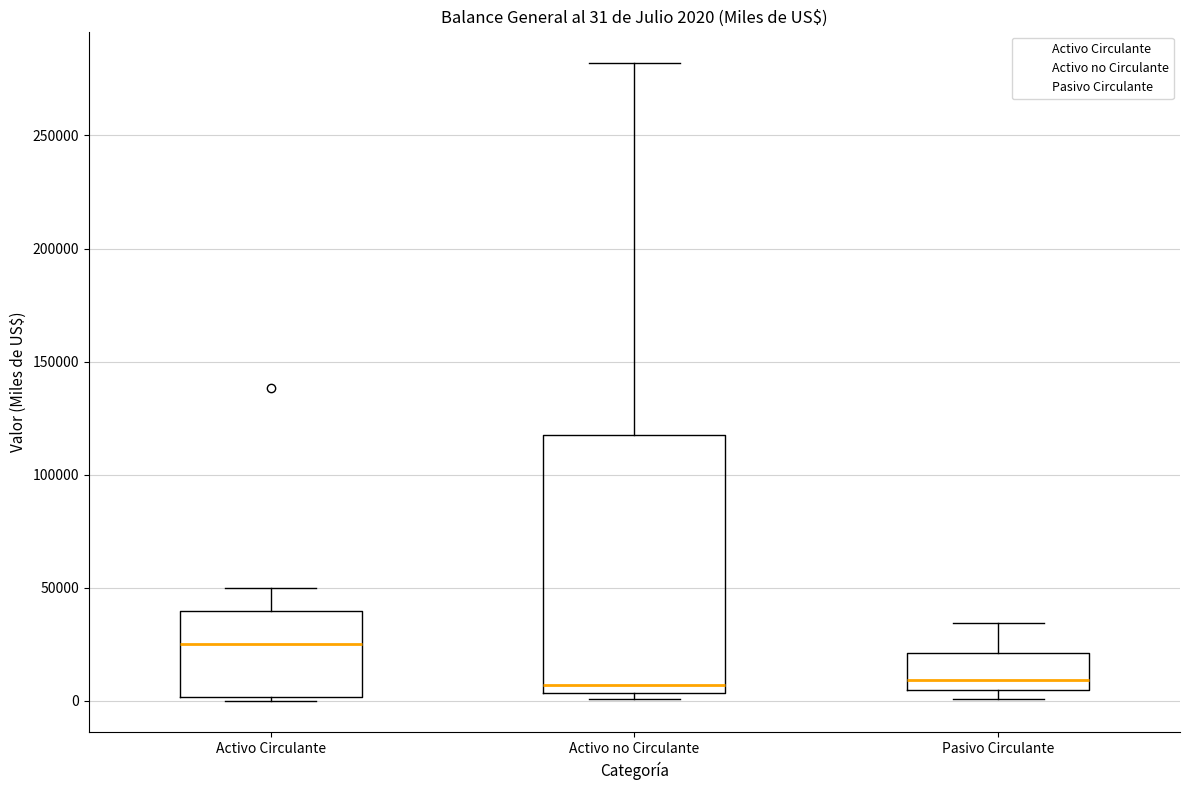

Which box is the tallest, from its lower edge to its upper edge?

Activo no Circulante